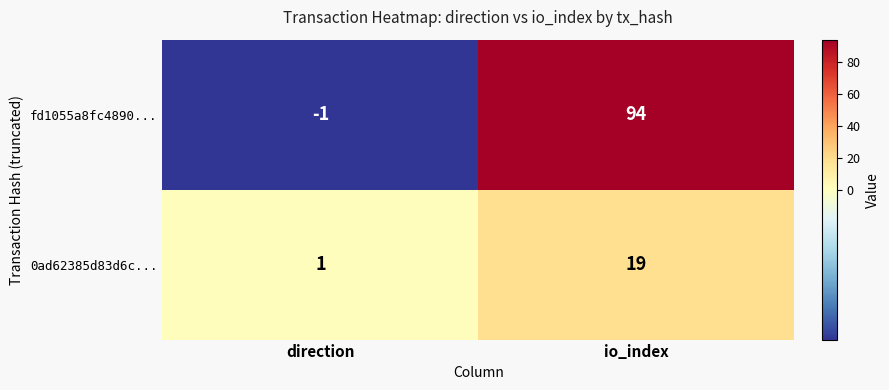

Is the value of fd1055a8fc4890... at io_index greater than the value of 0ad62385d83d6c... at direction?

Yes